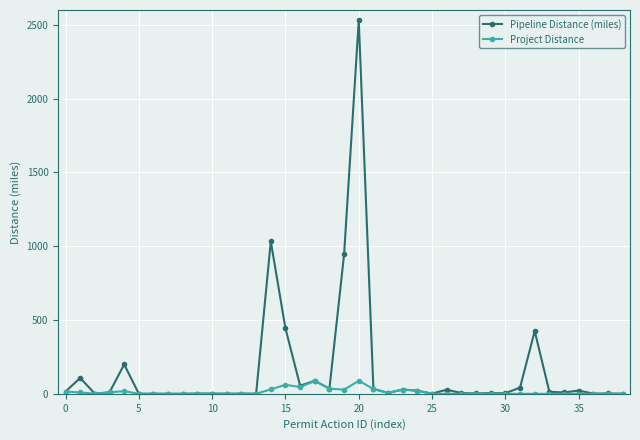

What is the sum of all Project Distance values?

521.5